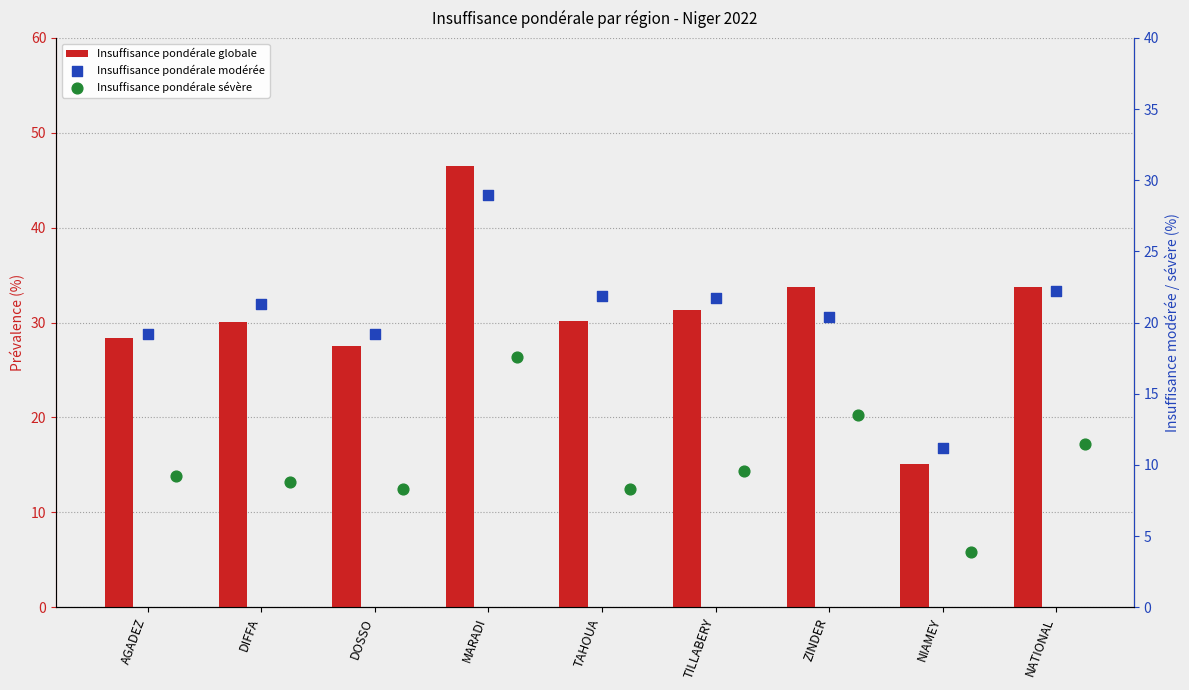

What is the total value across all series at NIAMEY?

30.2